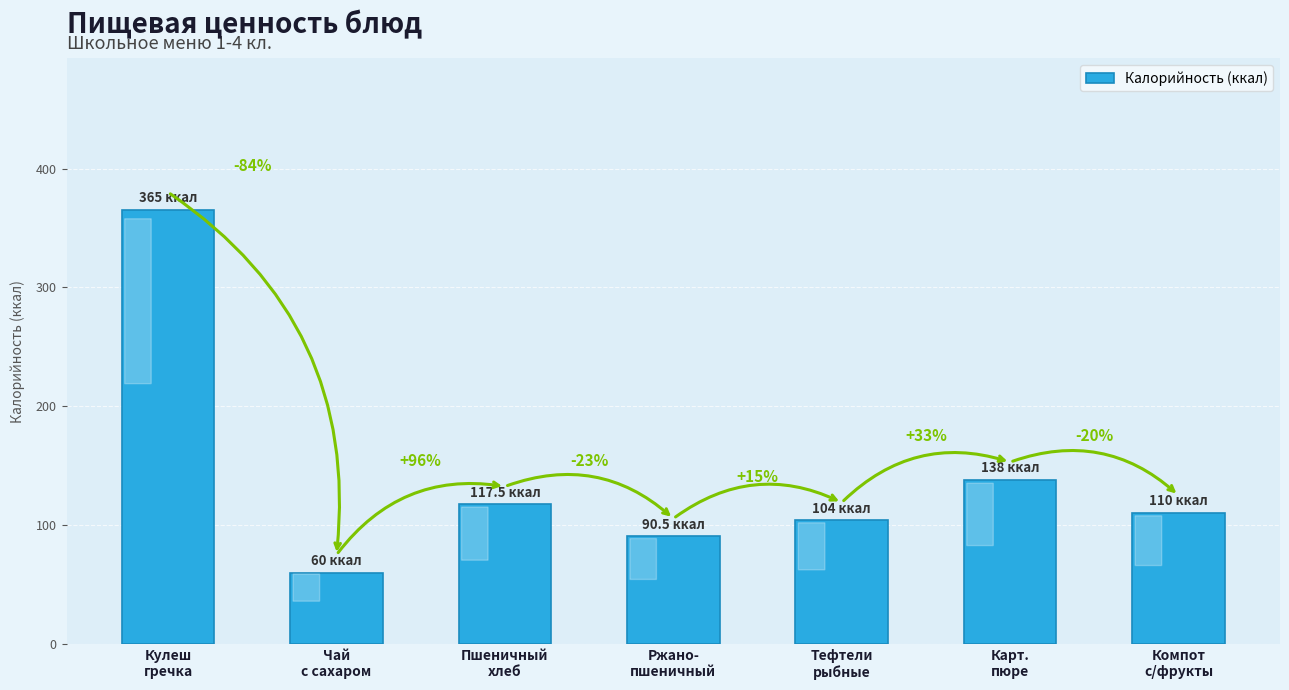

The chart shows a value of 60.0 at Чай
с сахаром. True or false?

True